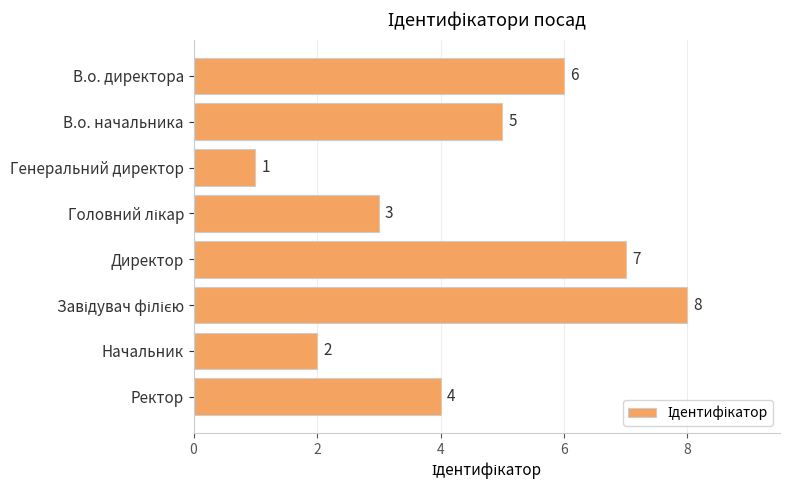

What is the sum of the values at В.о. начальника and Ректор?

9